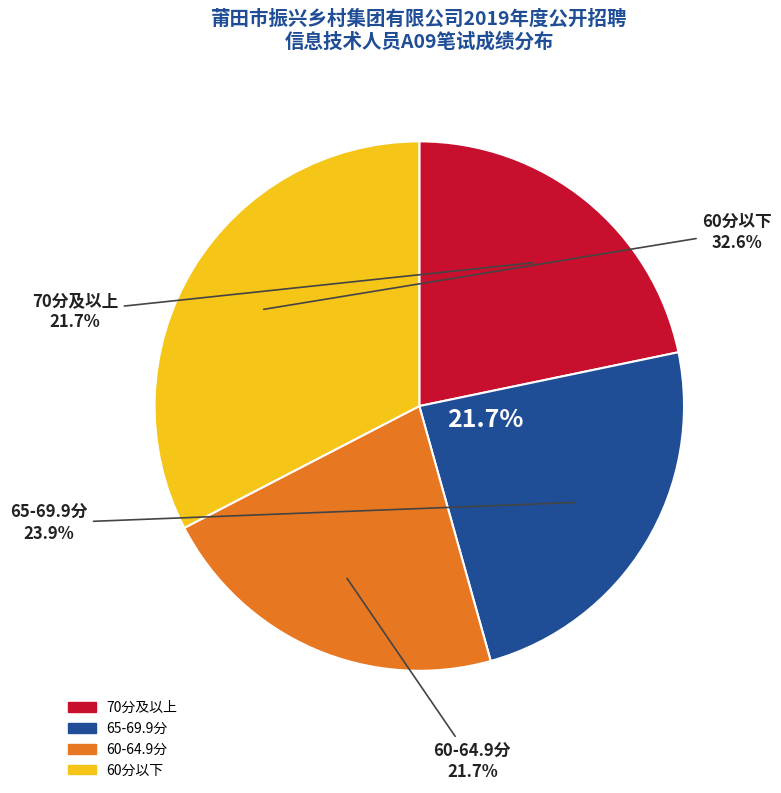

Is there any slice that represents more than half of the pie?

Yes